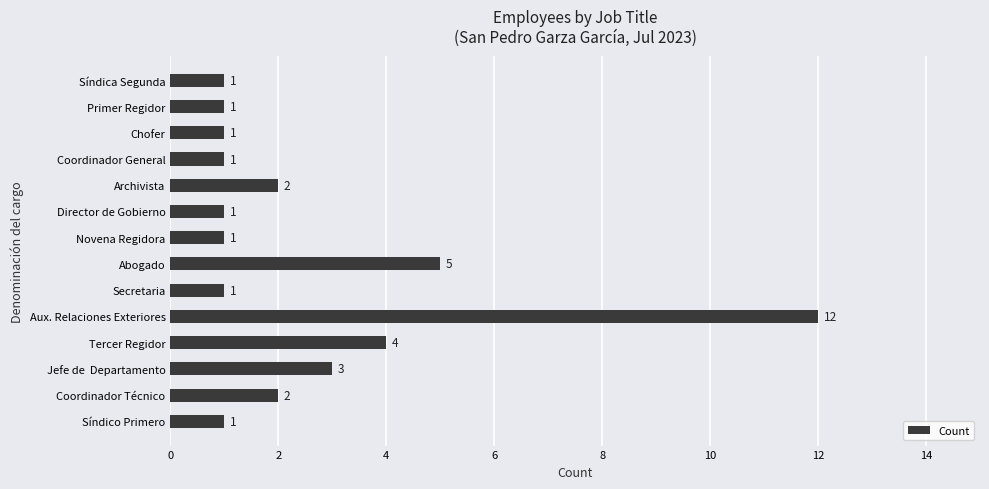

What is the sum of all values?

36